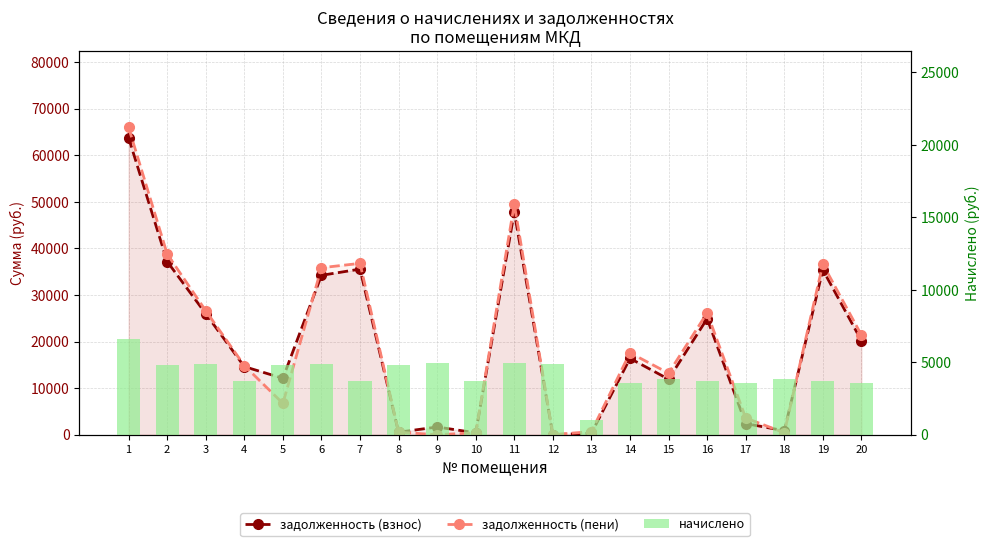

What is the maximum value for задолженность (взнос)?

63745.0